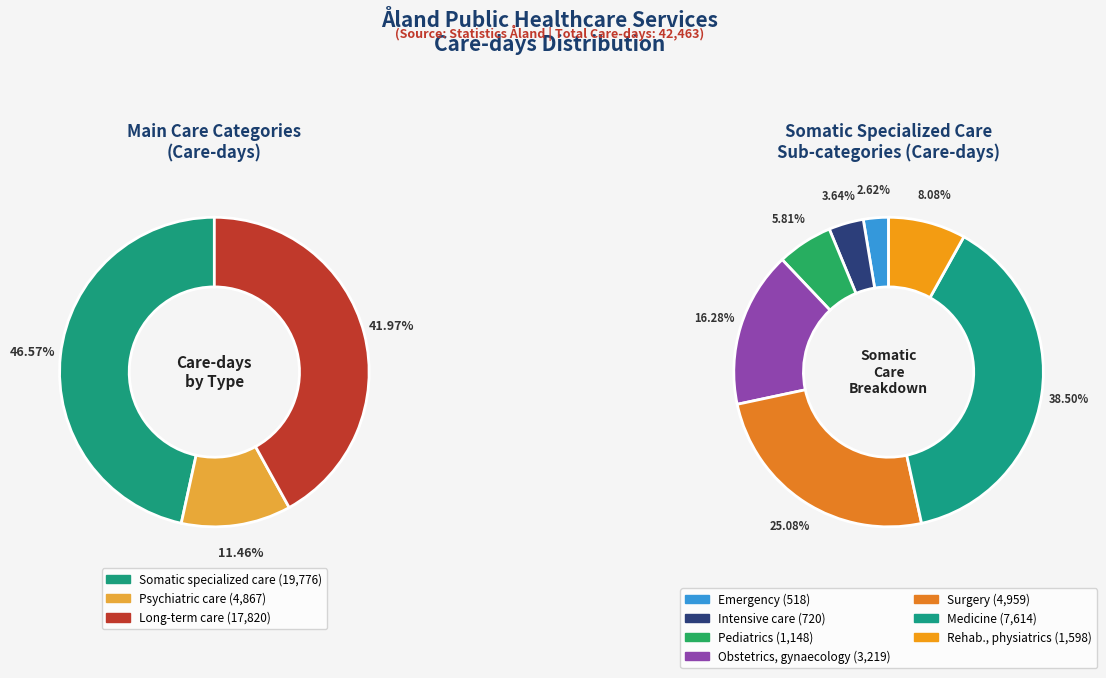

To the nearest percent, what portion does Psychiatric care represent?

11%